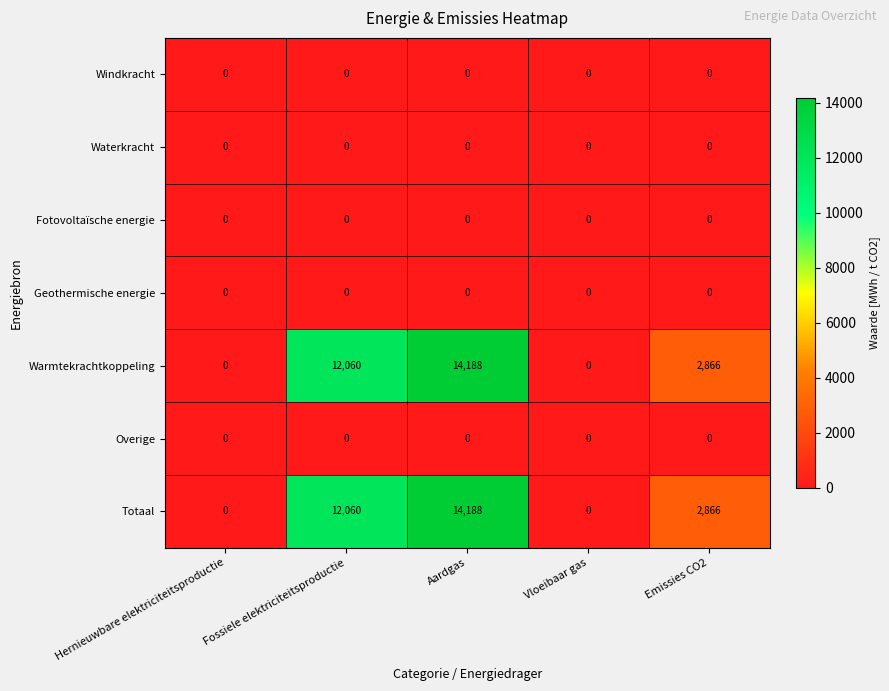

What is the total value across all series at Emissies CO2?

5732